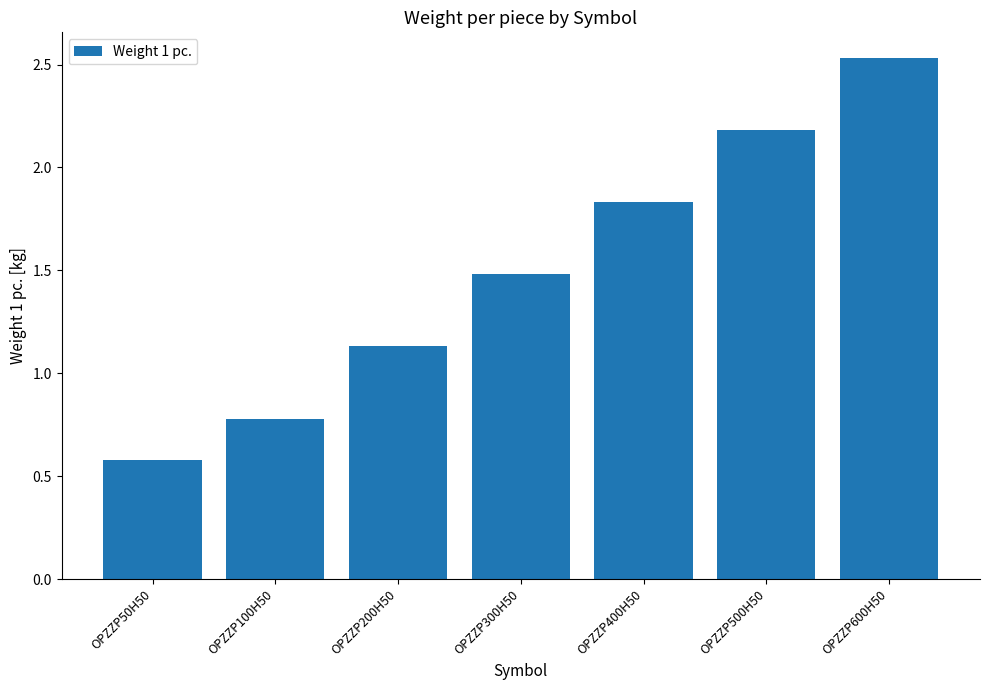

Which label corresponds to the largest value in the chart?

OPZZP600H50